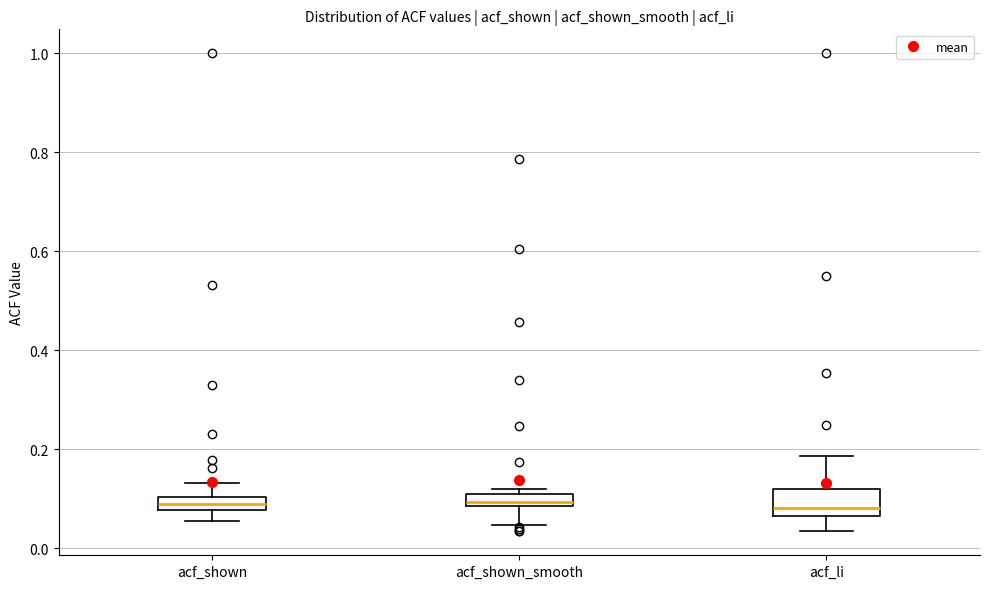

Comparing the boxes themselves (not the whiskers), which one is the tallest?

acf_li